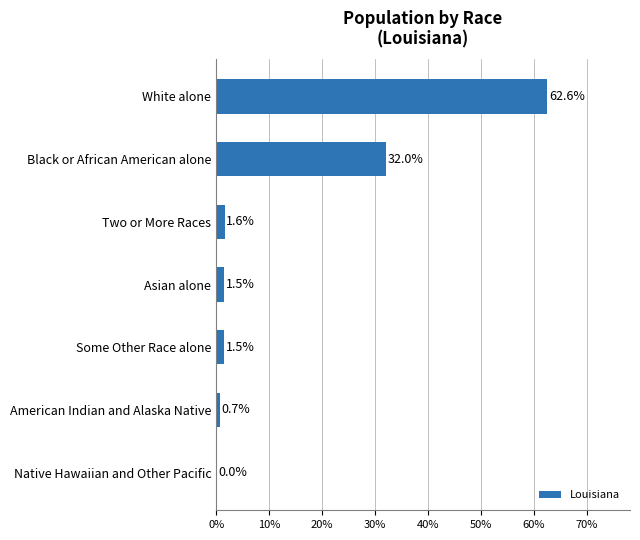

Read the value at Some Other Race alone.

1.5